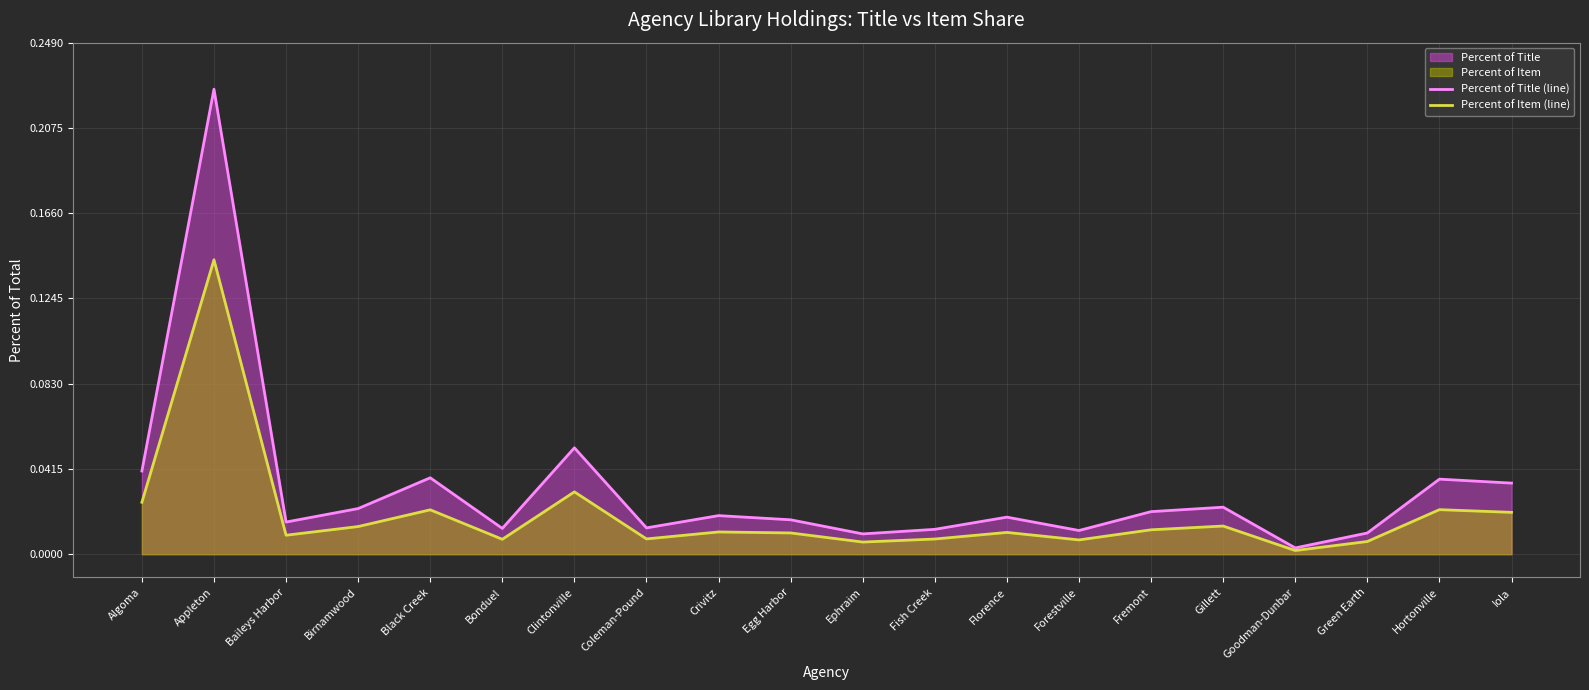

True or false: Percent of Title (line) has more than 2 points higher than both neighbors.

True